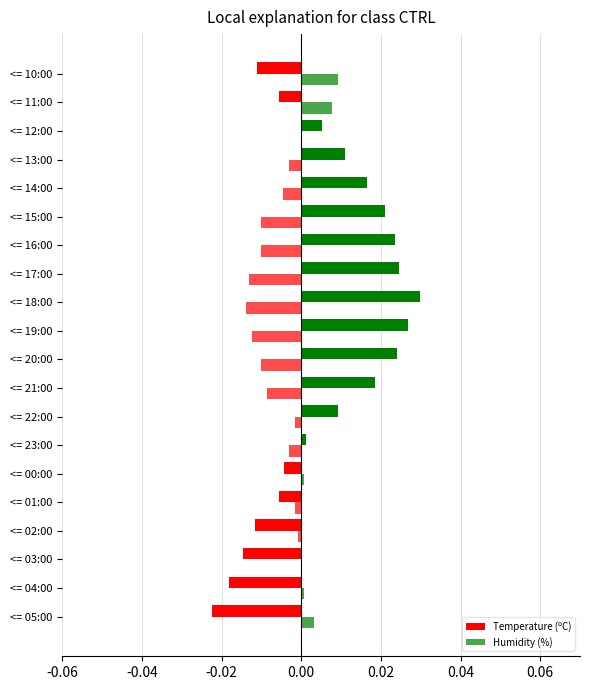

Which series has the largest total across all categories?

Temperature (ºC)